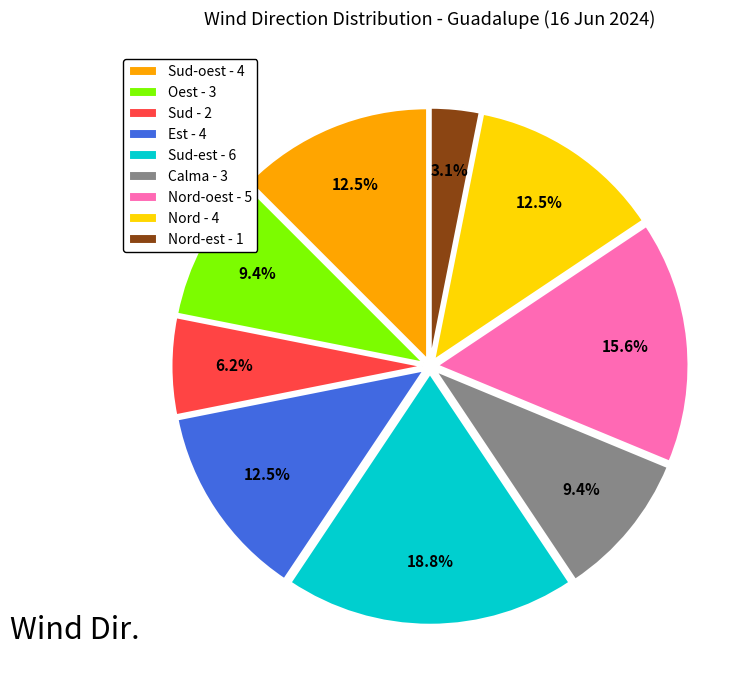

Which slice is the smallest?

Nord-est - 1